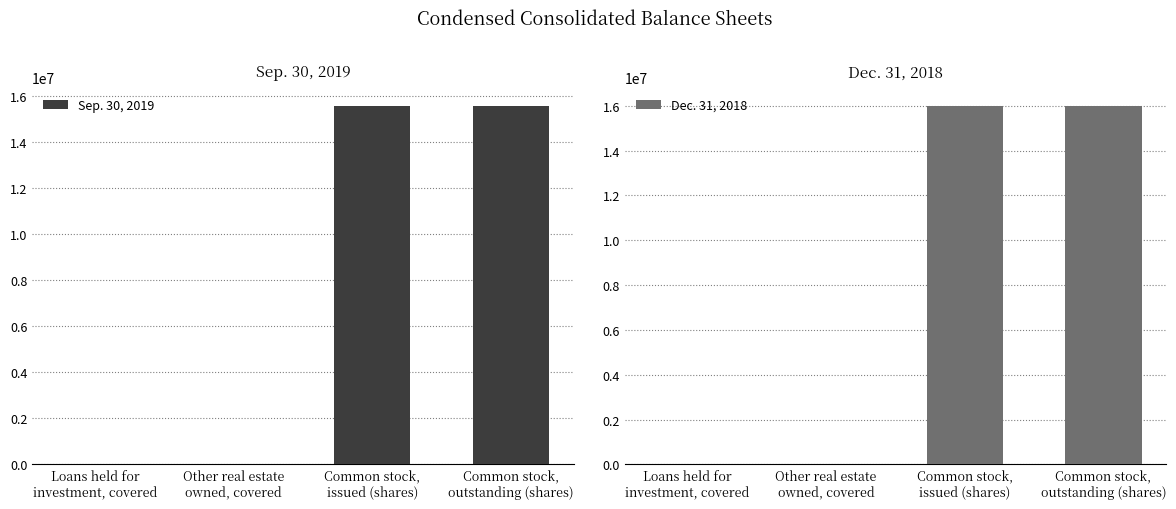

What is the spread (max minus min) of values at Common stock,
outstanding (shares)?

427523